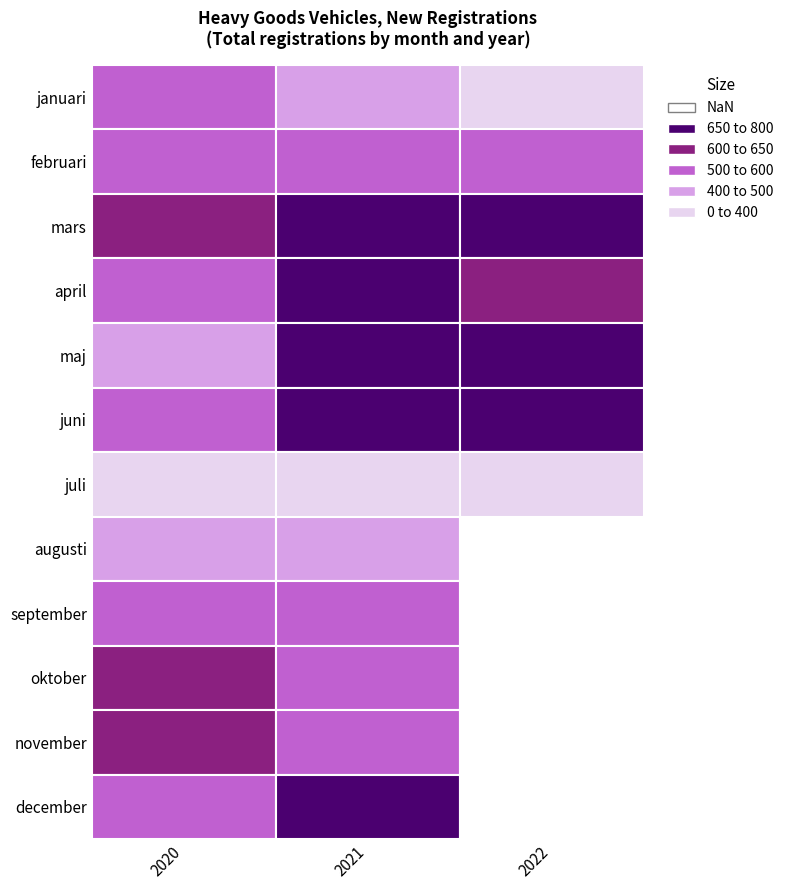

At which label is 2022 closest to 353?

juli